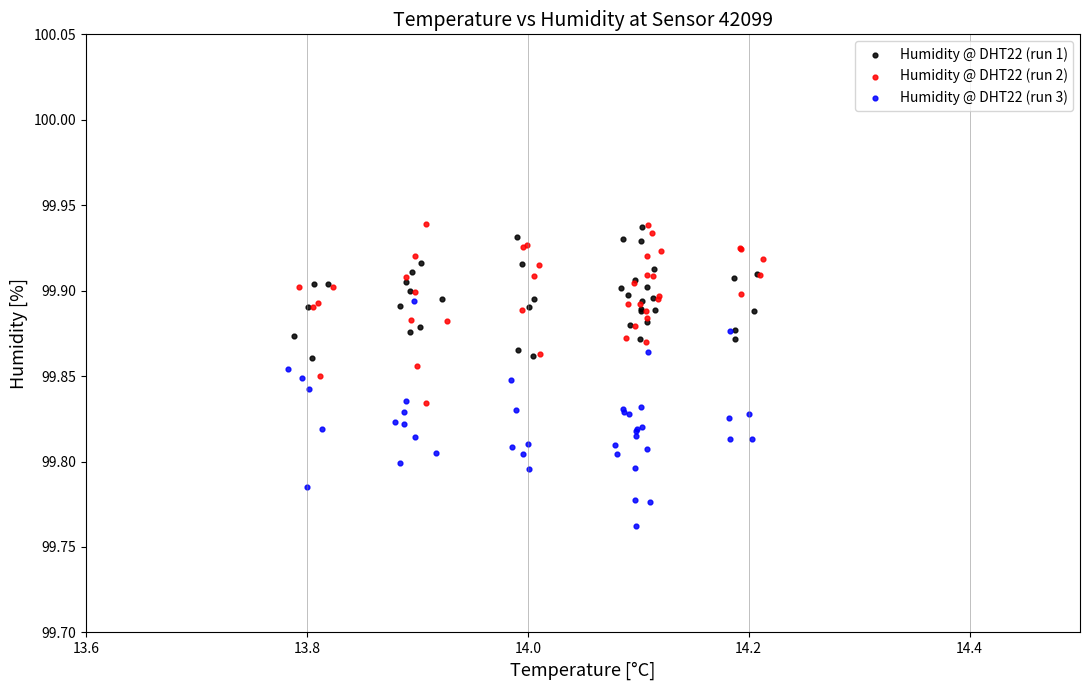

Which series reaches the minimum Y coordinate?

Humidity @ DHT22 (run 3)